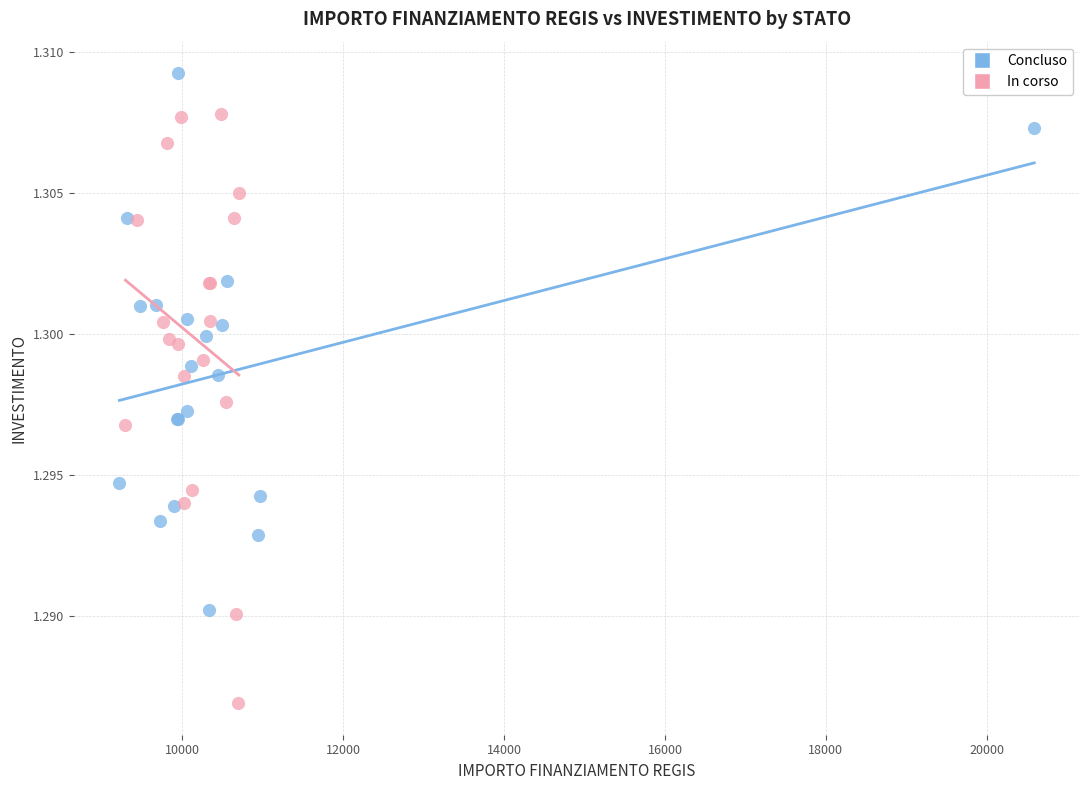

Which series reaches the minimum Y coordinate?

In corso